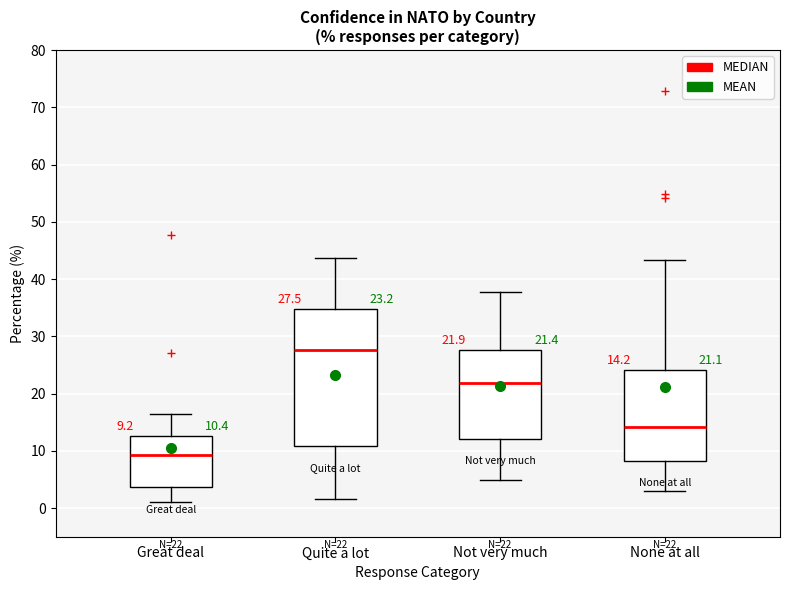

Which box's median line is the highest?

Quite a lot